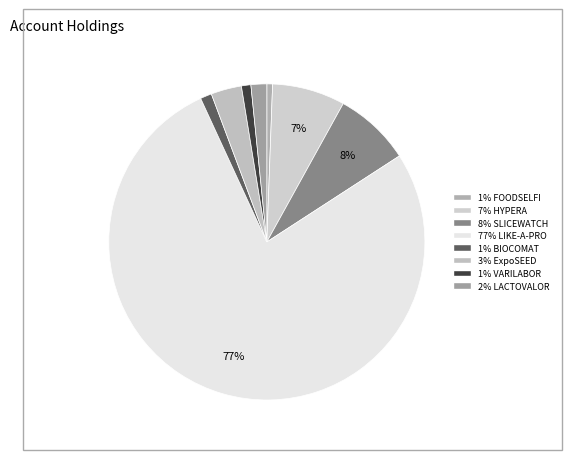

Which slice represents more than half of the pie?

LIKE-A-PRO